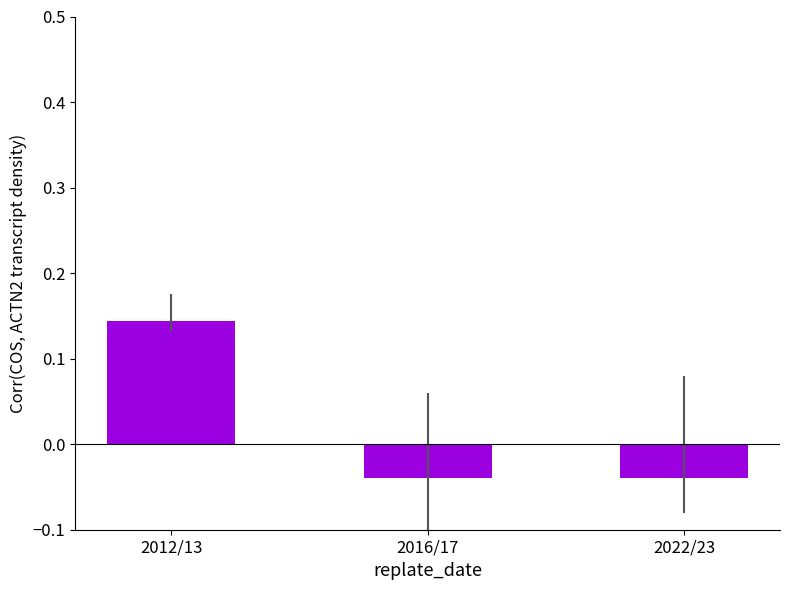

Which has a higher value, 2012/13 or 2022/23?

2012/13